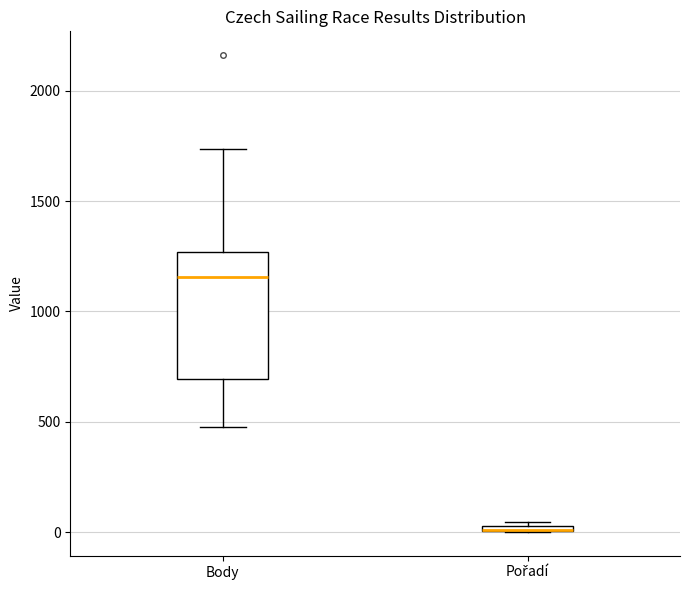

Which box is the tallest, from its lower edge to its upper edge?

Body